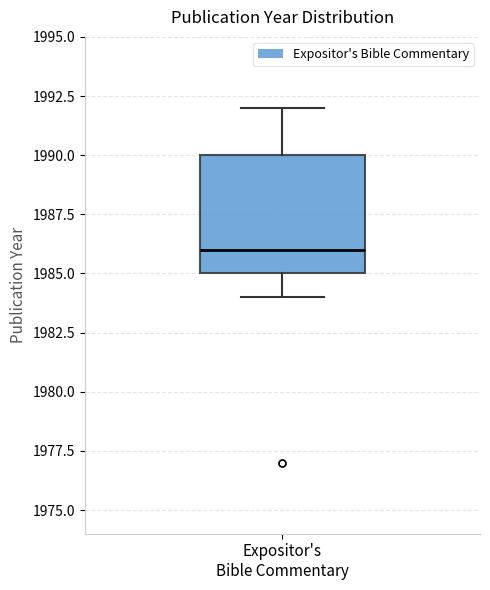

Transcribe this box plot: give where the median line is, the range the box spans, and where the two whiskers end, as read against the y-axis. The values are not printed on the chart, so give them approximately, as read against the axis.

median 1986, box 1985 to 1990, whiskers 1984 to 1992